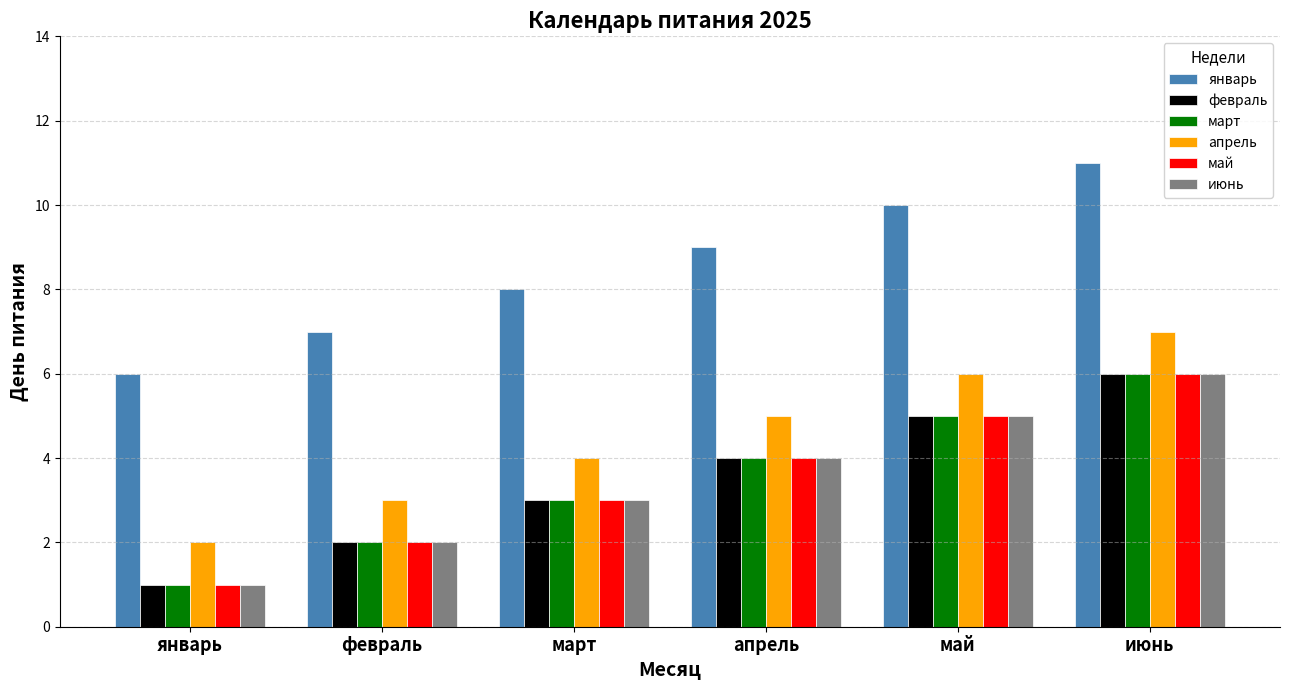

At how many categories does at least one series exceed 5?

6